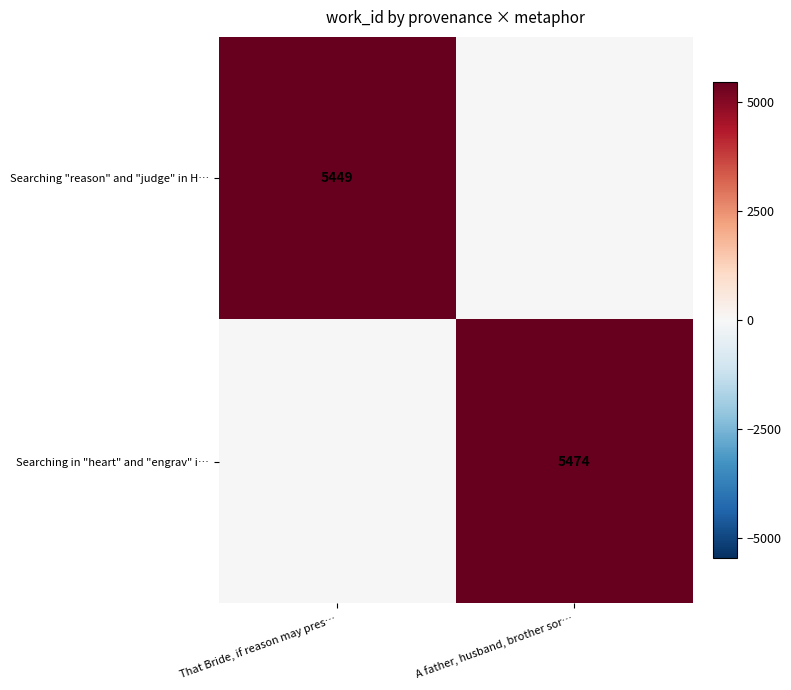

Which has a higher value, A father, husband, brother sor… or That Bride, if reason may pres…?

That Bride, if reason may pres…